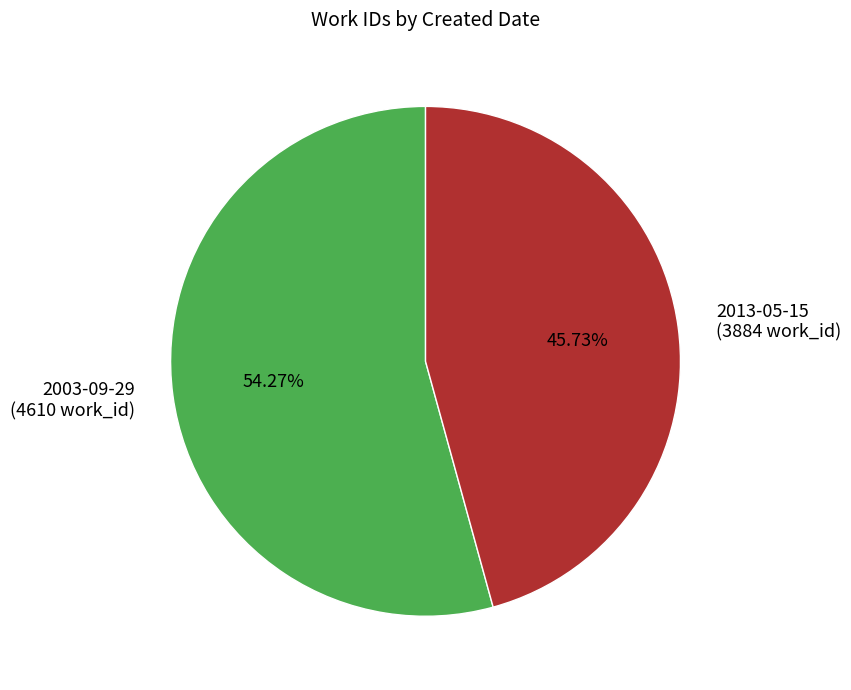

Approximately how many times larger is the value at 2003-09-29 compared to 2013-05-15?

1.2